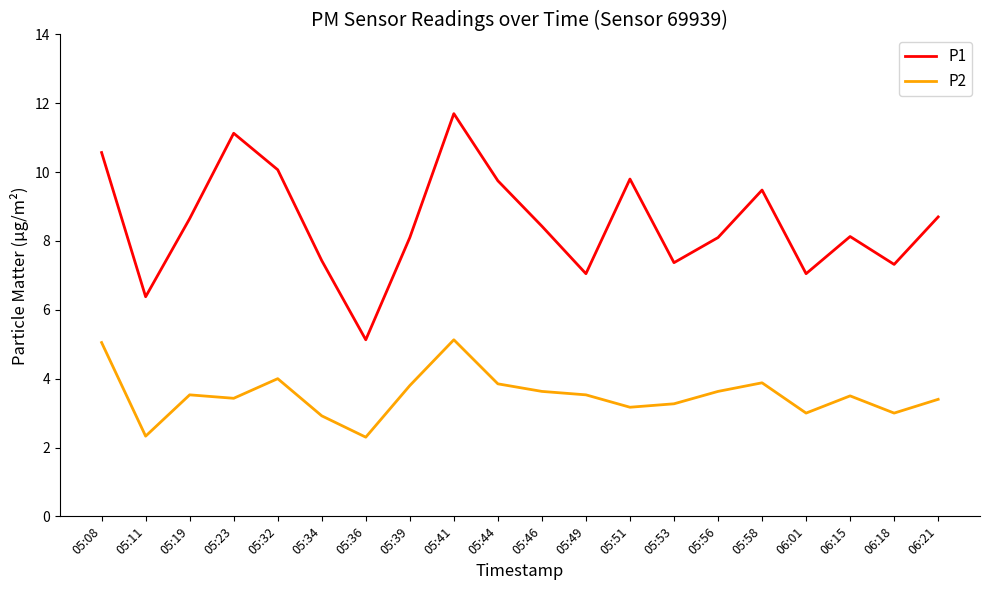

The value of P2 at 06:21 is 3.4. True or false?

True